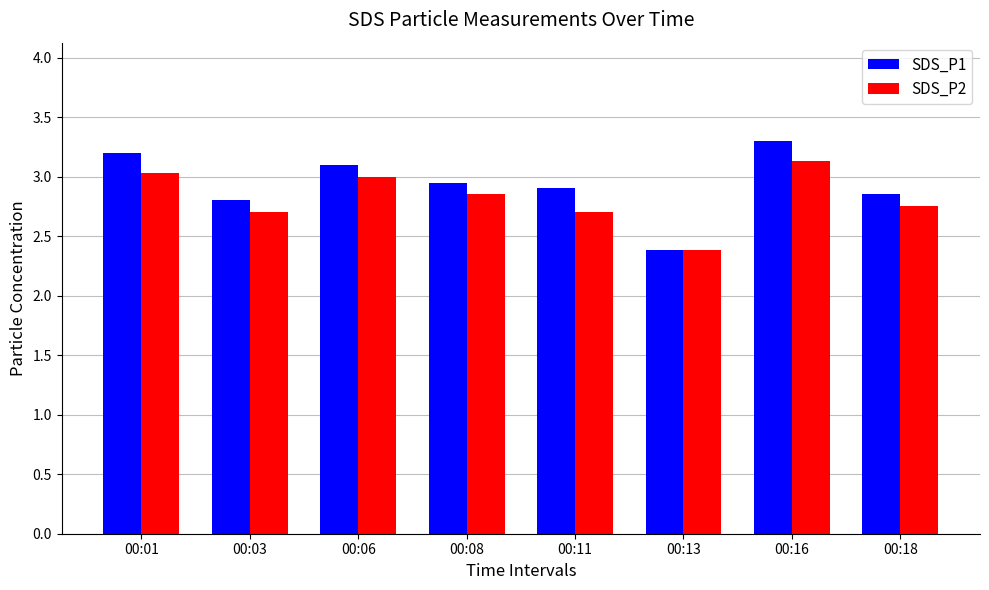

Which label corresponds to the smallest value in the chart?

00:13